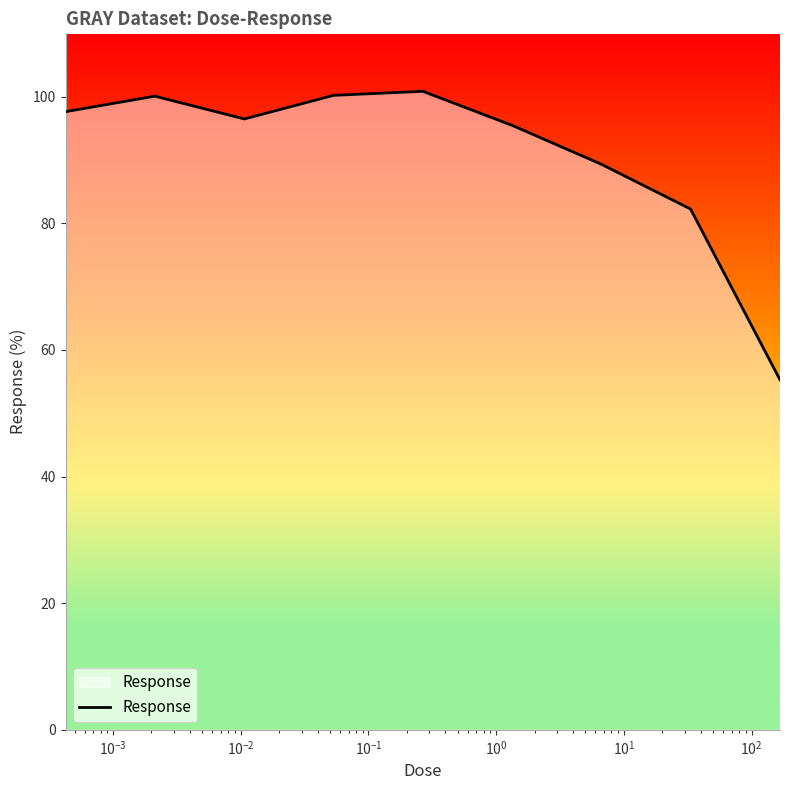

What is the greatest value displayed?

100.8